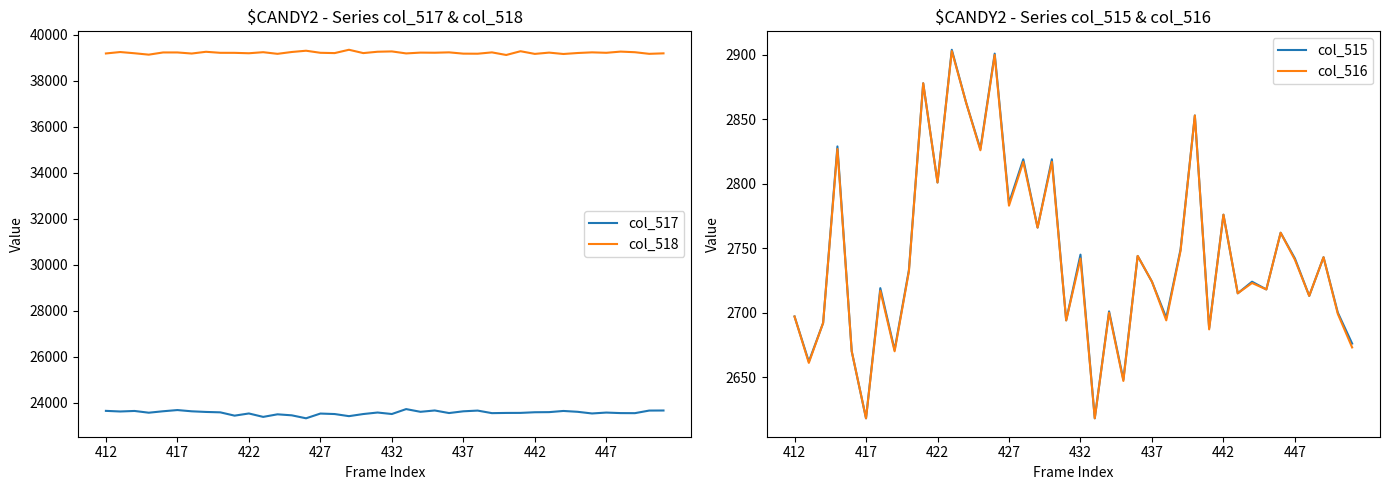

What is the spread (max minus min) of values at 17?

36584